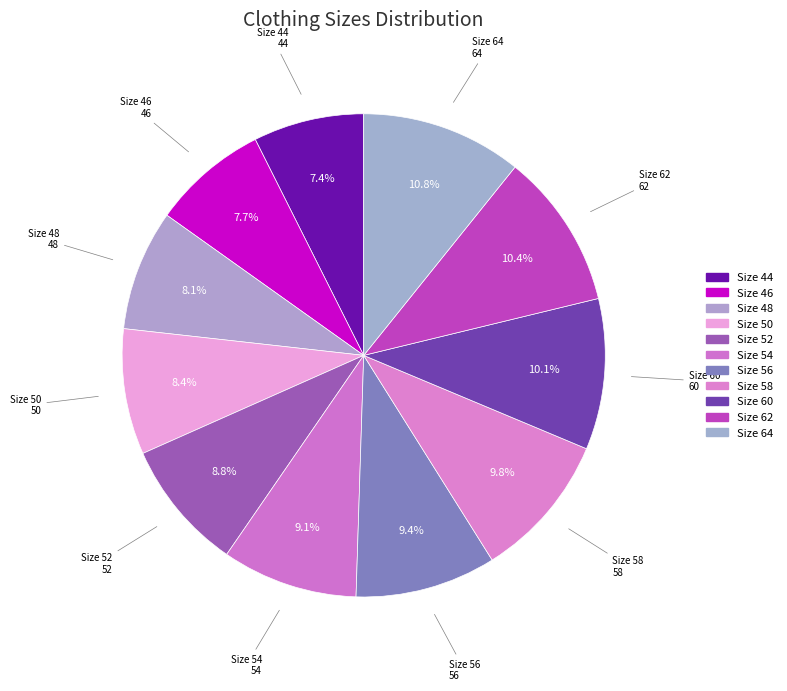

What percentage do Size 54 and Size 50 together represent?

17.5%